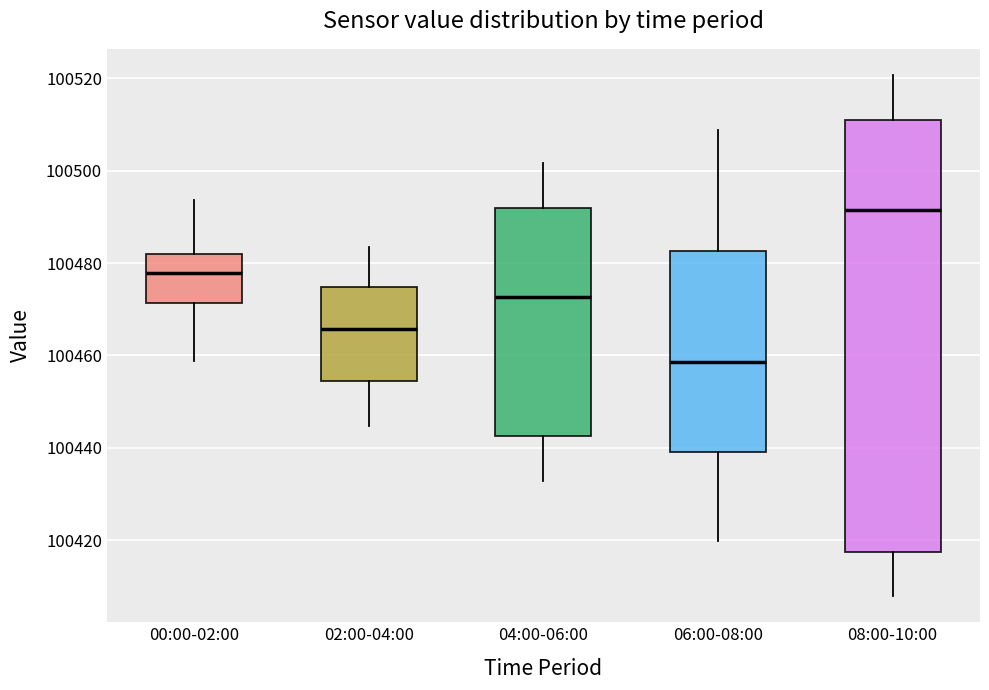

Reading left to right, transcribe this box plot: for each box, give where its median line is, the range the box spans, and where its two whiskers end, as read against the y-axis. The values are not printed on the chart, so give them approximately, as read against the axis.

00:00-02:00: median 100478, box 100472 to 100482, whiskers 100458 to 100494
02:00-04:00: median 100466, box 100454 to 100474, whiskers 100444 to 100484
04:00-06:00: median 100472, box 100442 to 100492, whiskers 100432 to 100502
06:00-08:00: median 100458, box 100440 to 100482, whiskers 100420 to 100508
08:00-10:00: median 100492, box 100418 to 100510, whiskers 100408 to 100520